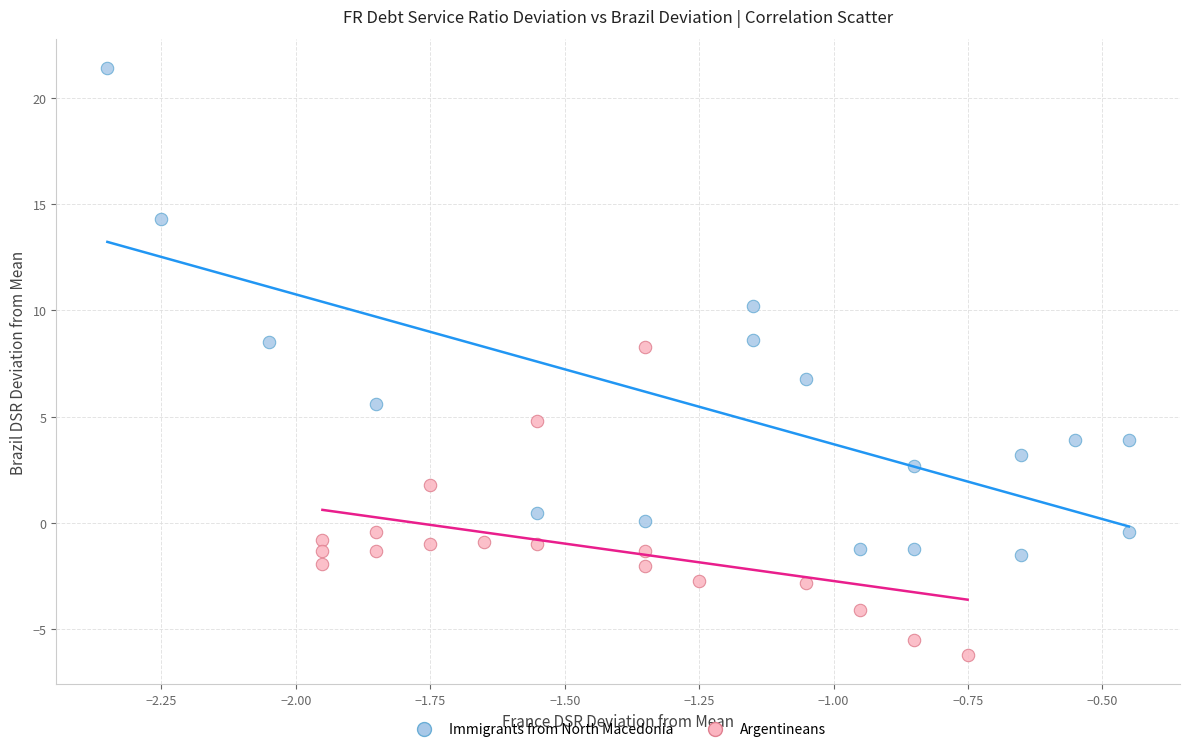

What are all the series names shown in the legend?

Immigrants from North Macedonia, Argentineans